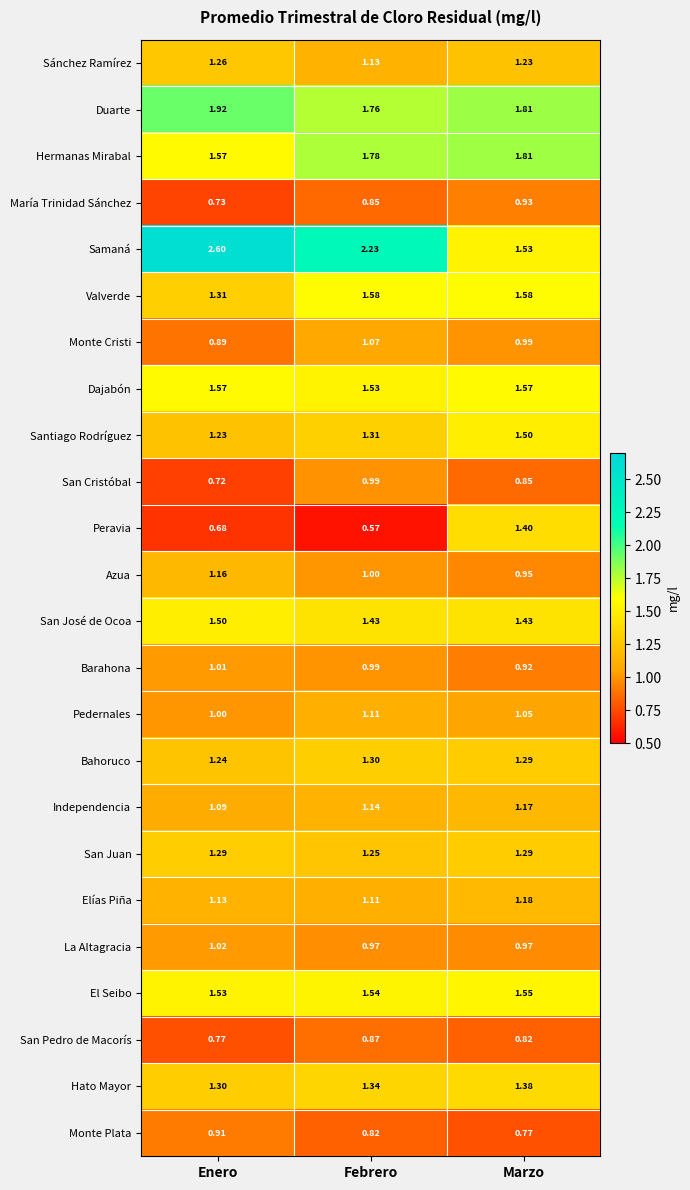

Which series has the widest spread of values?

Samaná